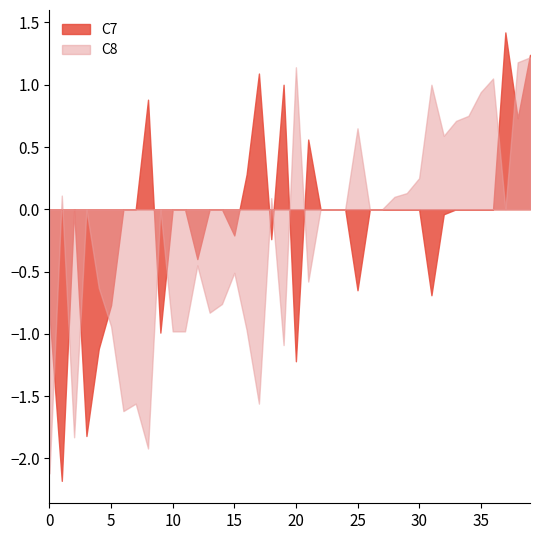

How many lines are shown in the chart?

2